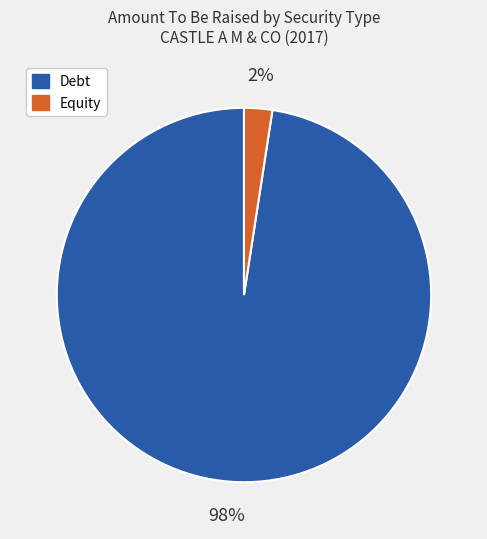

Is there any slice that represents more than half of the pie?

Yes